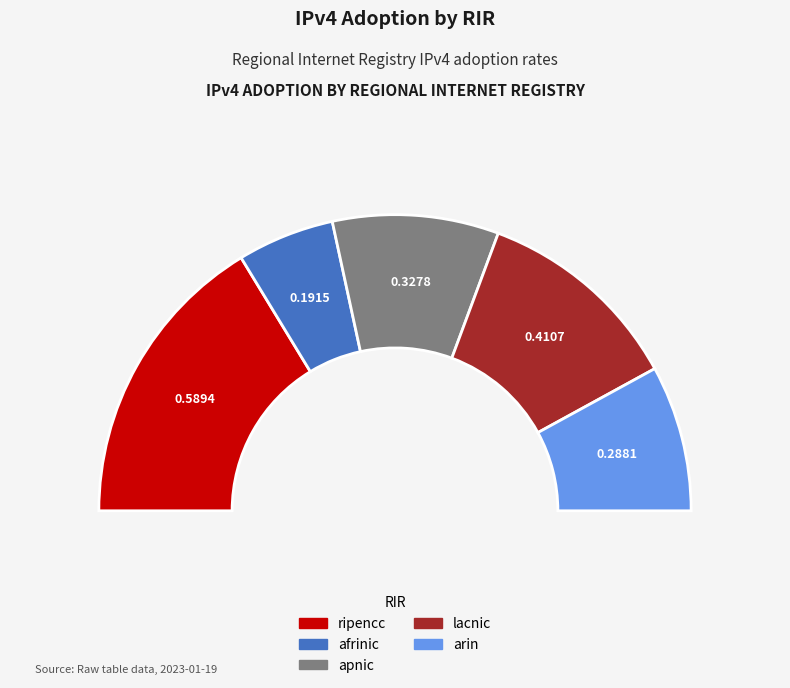

The afrinic slice represents 11% of the pie. True or false?

True